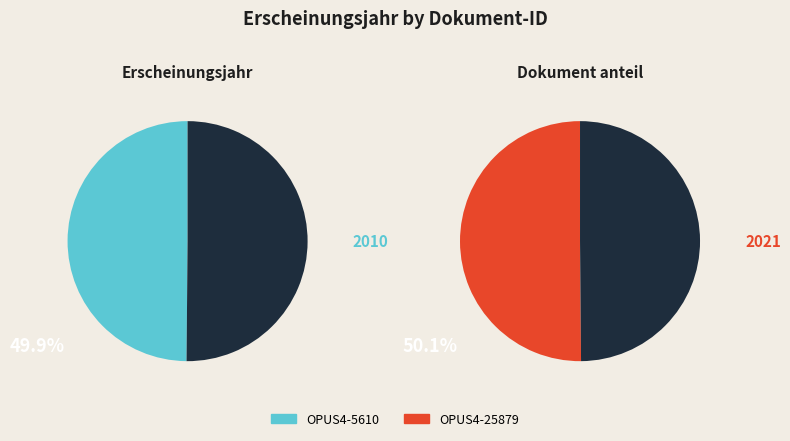

What is the largest slice in the pie chart?

OPUS4-25879